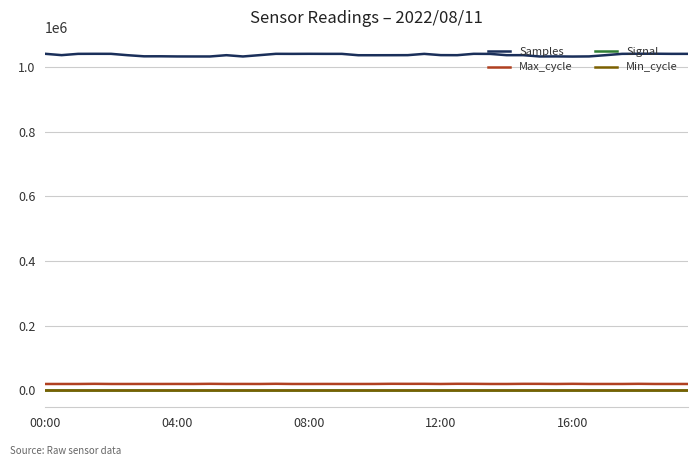

Which series has the largest range (max minus min)?

Samples